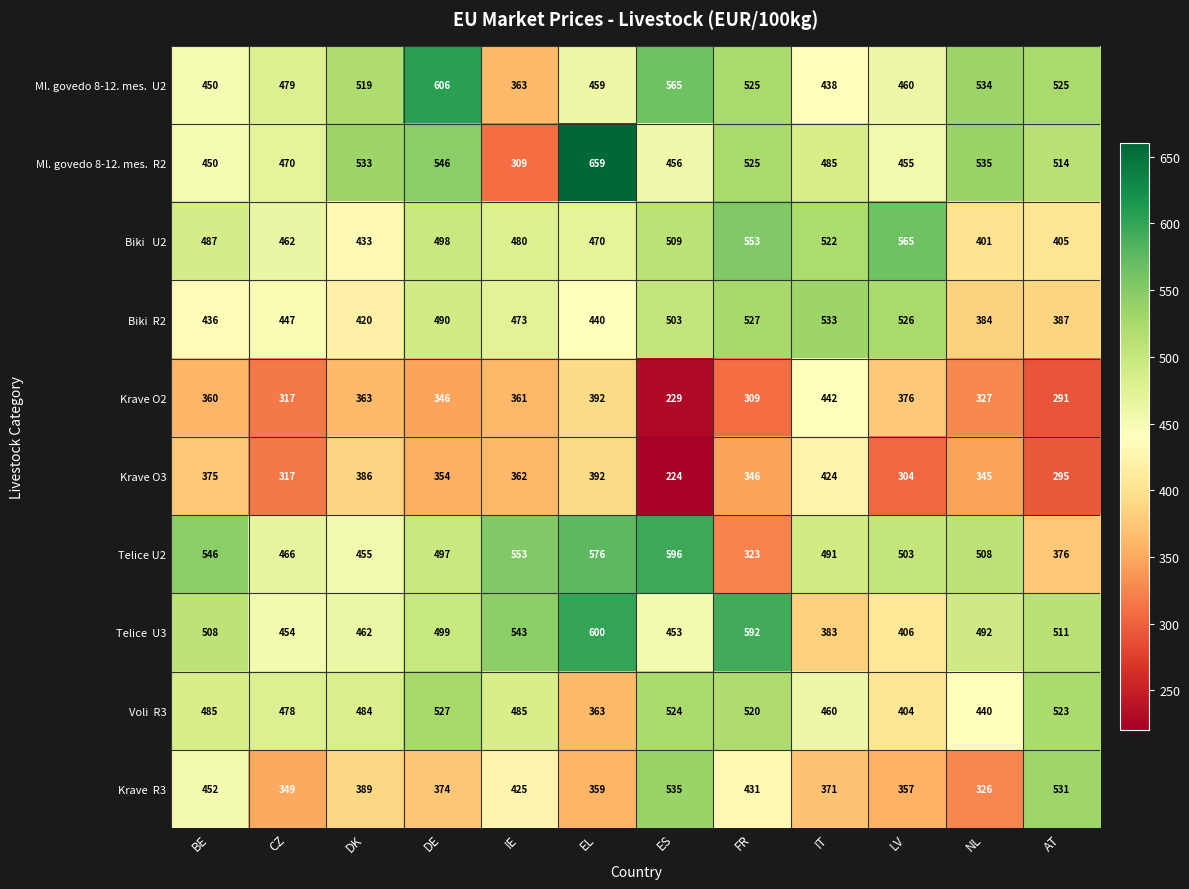

How many series are shown in this chart?

10